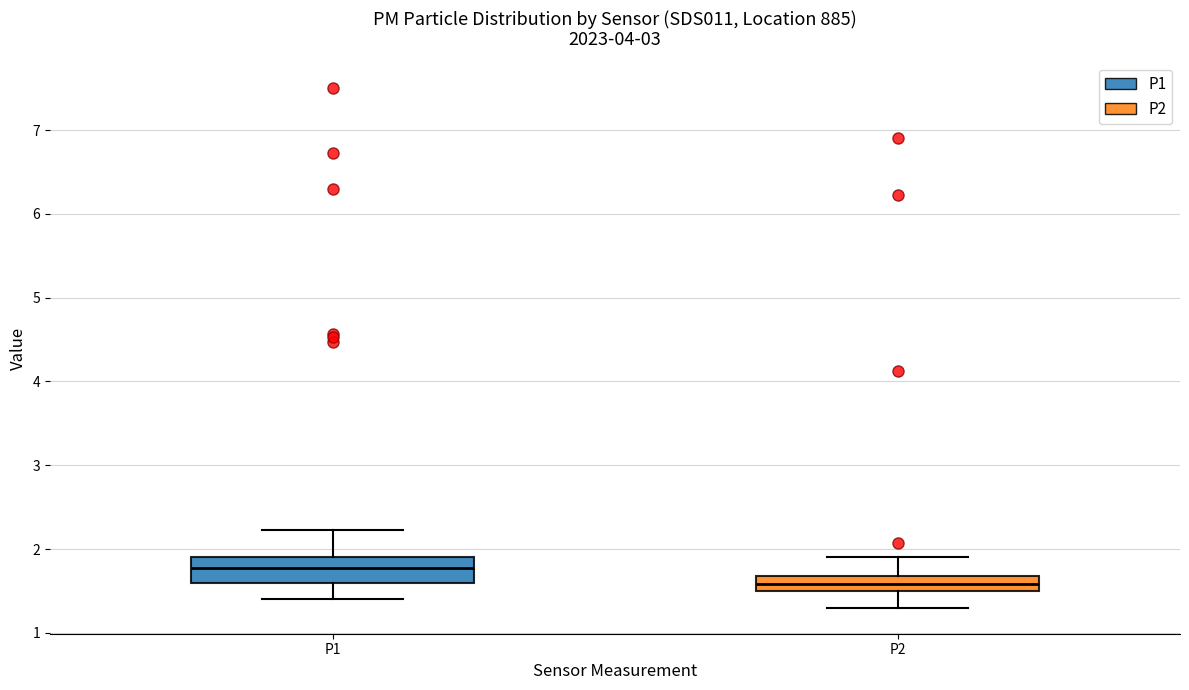

Reading left to right, transcribe this box plot: for each box, give where its median line is, the range the box spans, and where its two whiskers end, as read against the y-axis. The values are not printed on the chart, so give them approximately, as read against the axis.

P1: median 1.8, box 1.6 to 1.9, whiskers 1.4 to 2.2
P2: median 1.6, box 1.5 to 1.7, whiskers 1.3 to 1.9